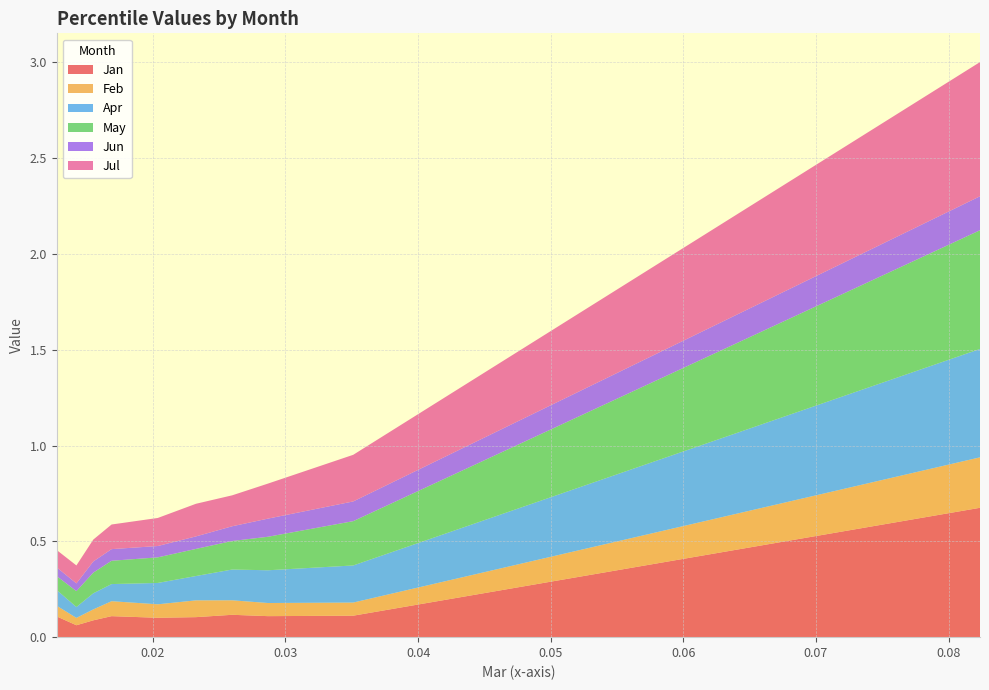

Reading left to right, transcribe all the data shown in this chart.

Jan: pct05=0.1	pct15=0.1	pct25=0.1	pct35=0.1	pct45=0.1	pct55=0.1	pct65=0.1	pct75=0.1	pct85=0.1	pct95=0.7
Feb: pct05=0.1	pct15=0.0	pct25=0.1	pct35=0.1	pct45=0.1	pct55=0.1	pct65=0.1	pct75=0.1	pct85=0.1	pct95=0.3
Apr: pct05=0.1	pct15=0.1	pct25=0.1	pct35=0.1	pct45=0.1	pct55=0.1	pct65=0.2	pct75=0.2	pct85=0.2	pct95=0.6
May: pct05=0.1	pct15=0.1	pct25=0.1	pct35=0.1	pct45=0.1	pct55=0.1	pct65=0.1	pct75=0.2	pct85=0.2	pct95=0.6
Jun: pct05=0.0	pct15=0.0	pct25=0.1	pct35=0.1	pct45=0.1	pct55=0.1	pct65=0.1	pct75=0.1	pct85=0.1	pct95=0.2
Jul: pct05=0.1	pct15=0.1	pct25=0.1	pct35=0.1	pct45=0.1	pct55=0.2	pct65=0.2	pct75=0.2	pct85=0.2	pct95=0.7